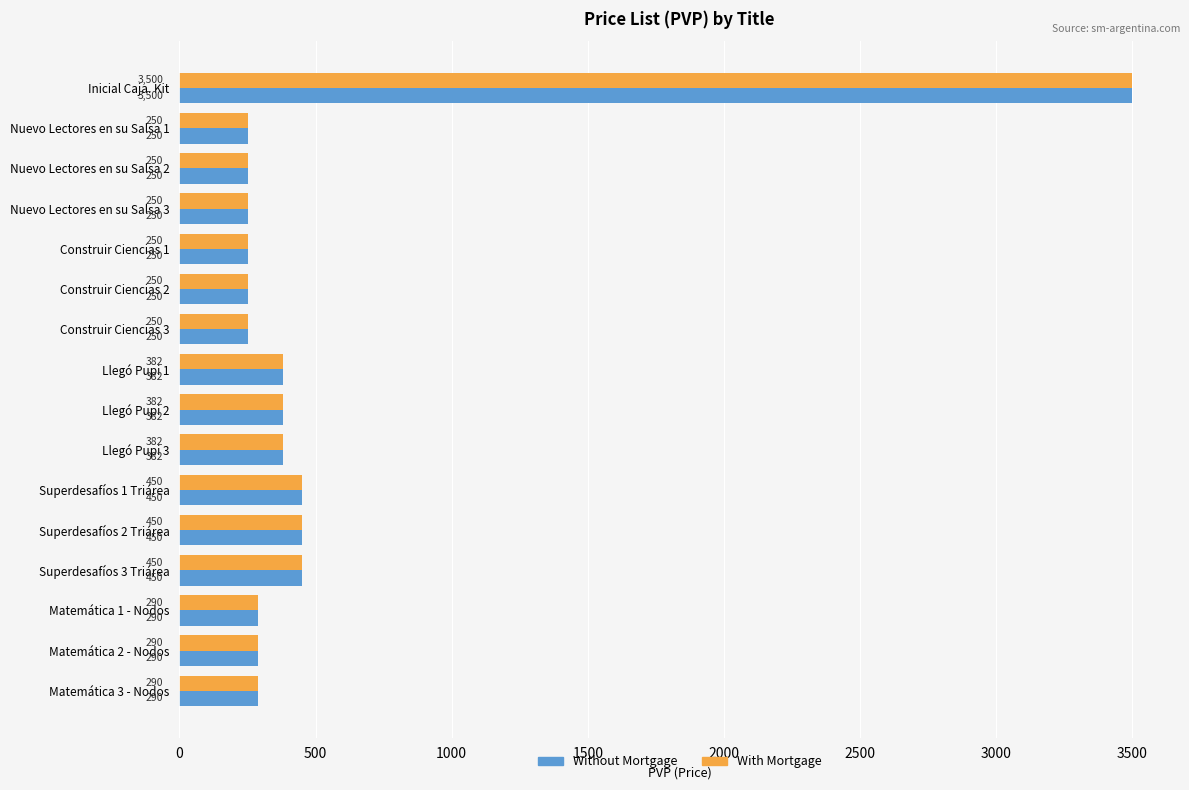

What is the maximum value for Without Mortgage?

3500